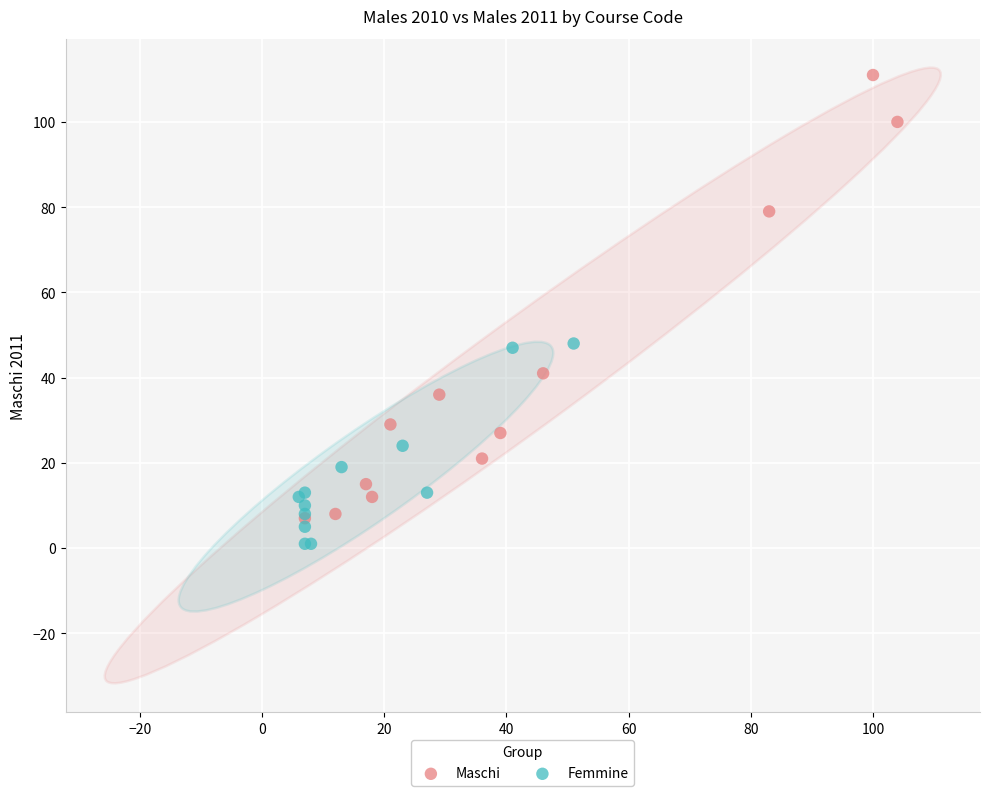

Which series has the largest Y range (max minus min)?

Maschi